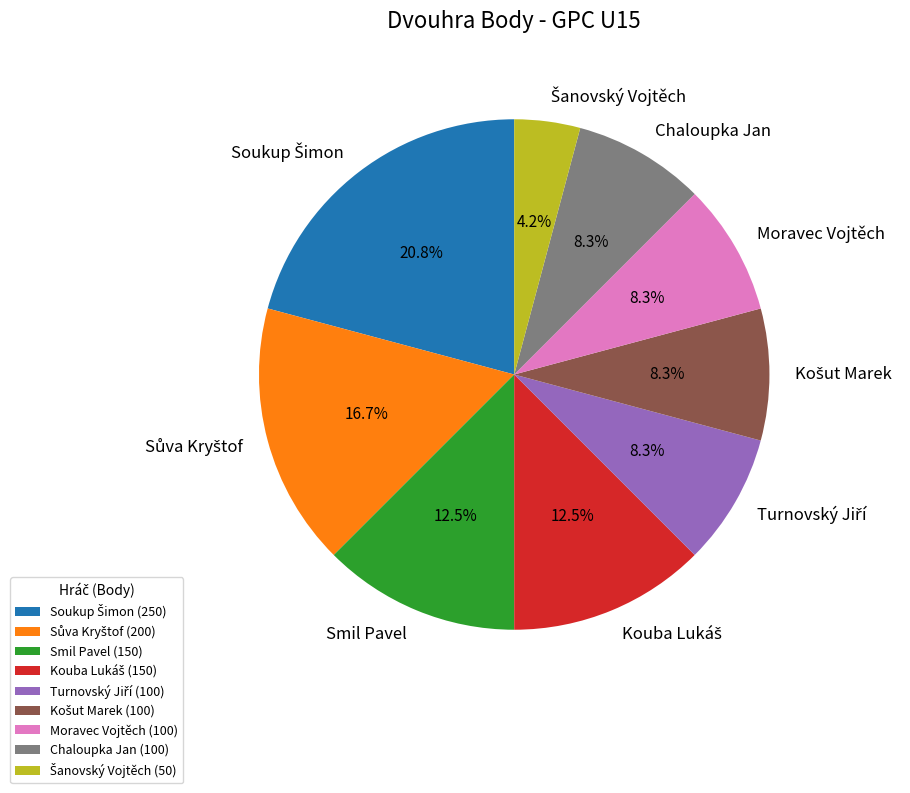

Between Chaloupka Jan and Smil Pavel, which is larger?

Smil Pavel